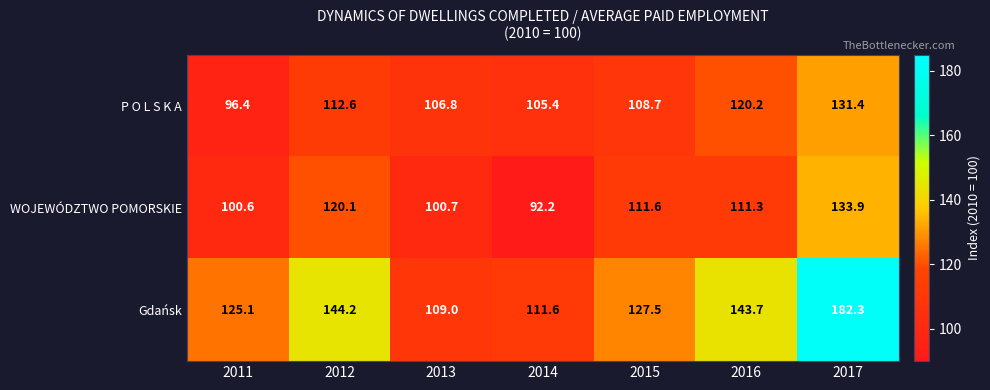

List the labels in order of P O L S K A value, smallest first.

2011, 2014, 2013, 2015, 2012, 2016, 2017